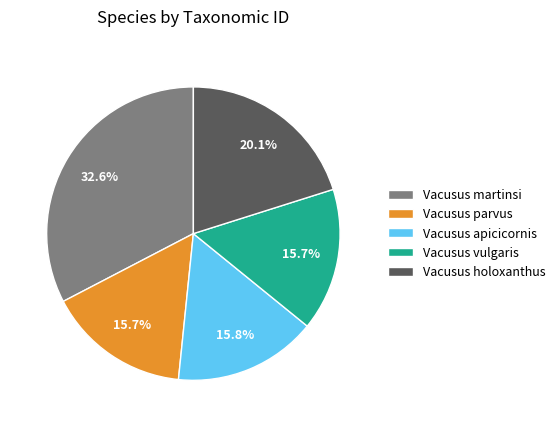

What percentage is NOT represented by Vacusus holoxanthus?

79.9%